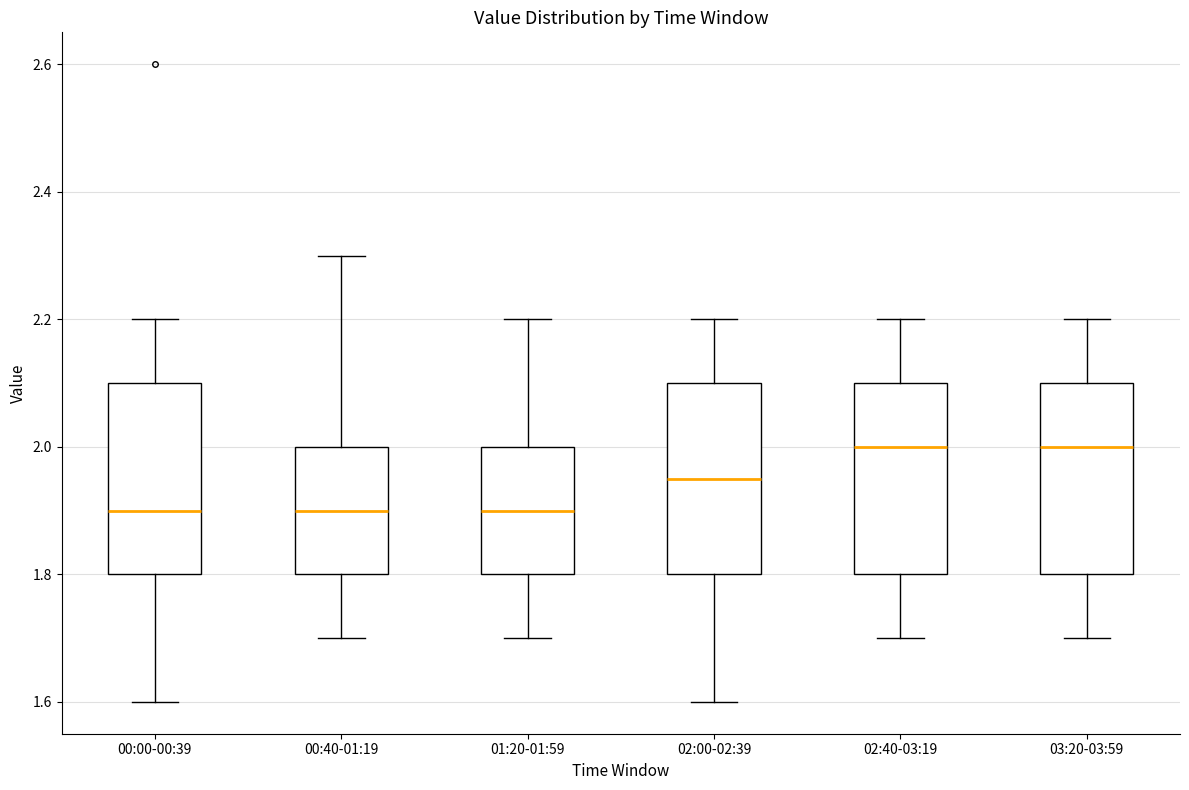

Reading left to right, read every box against the y-axis: the position of its median line, the range the box covers, and the ends of its whiskers. The values are not printed on the chart, so give them approximately, as read against the axis.

00:00-00:39: median 1.90, box 1.80 to 2.10, whiskers 1.60 to 2.20
00:40-01:19: median 1.90, box 1.80 to 2.00, whiskers 1.70 to 2.30
01:20-01:59: median 1.90, box 1.80 to 2.00, whiskers 1.70 to 2.20
02:00-02:39: median 1.96, box 1.80 to 2.10, whiskers 1.60 to 2.20
02:40-03:19: median 2.00, box 1.80 to 2.10, whiskers 1.70 to 2.20
03:20-03:59: median 2.00, box 1.80 to 2.10, whiskers 1.70 to 2.20